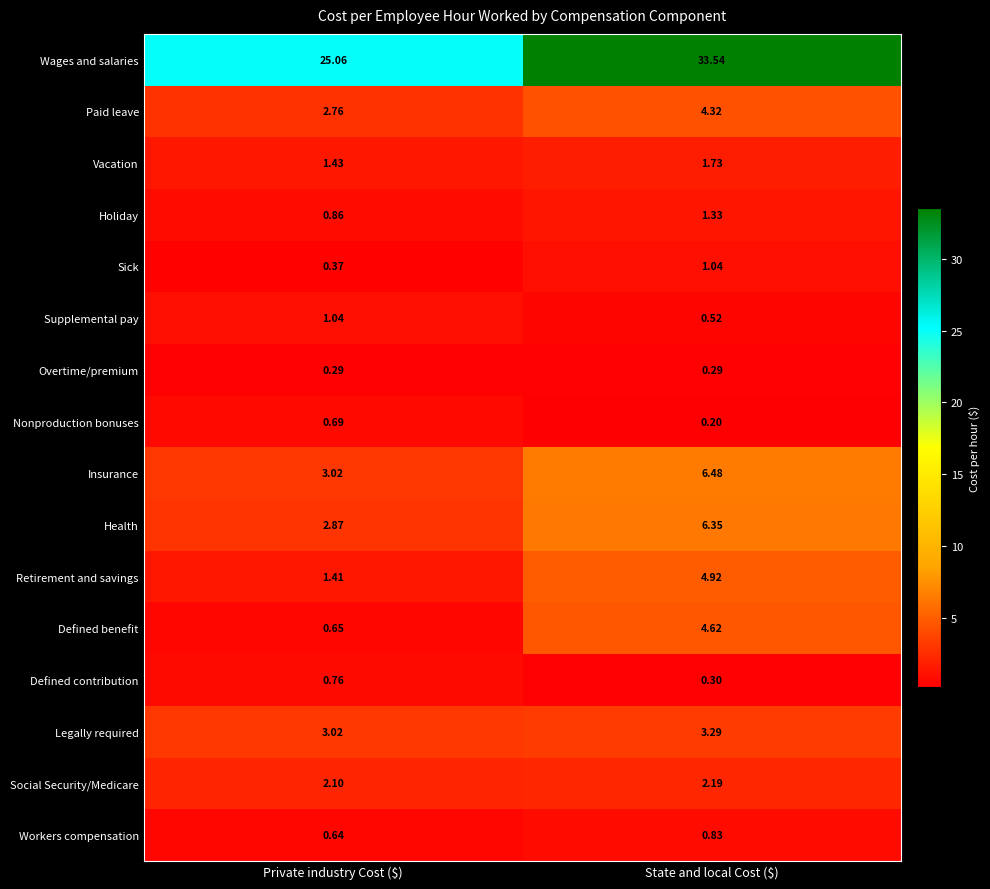

At which category is the sum across all series the highest?

State and local Cost ($)